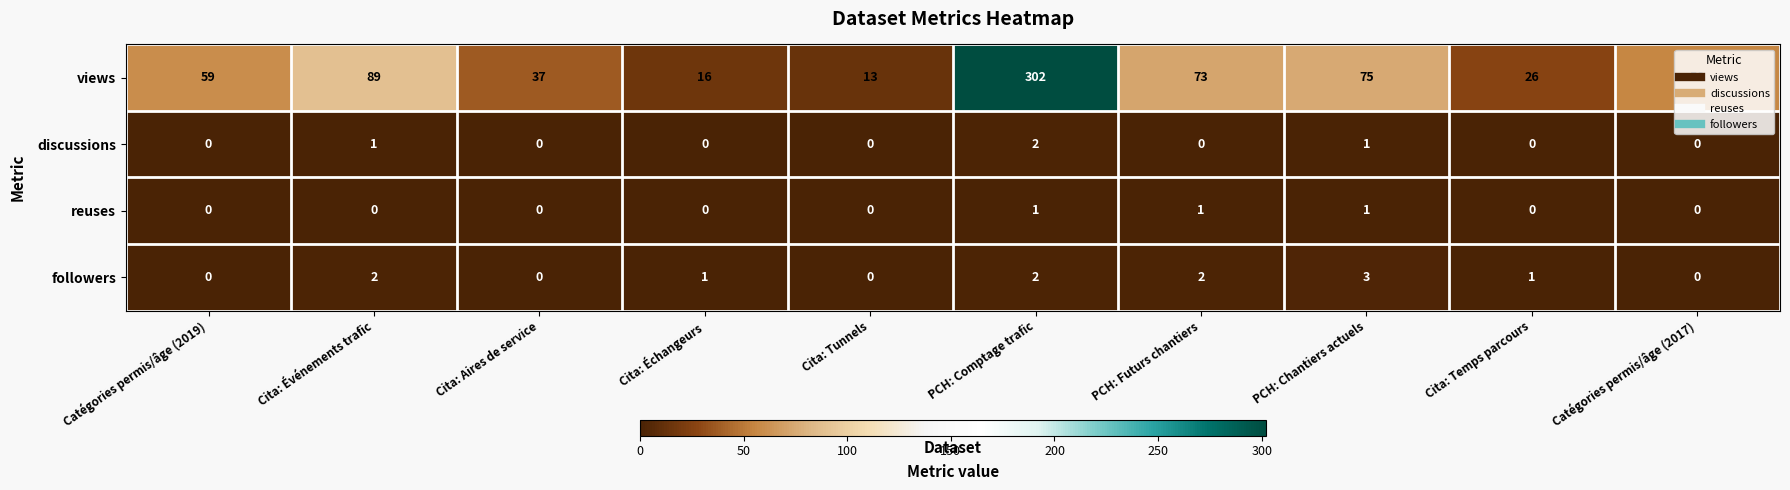

What is the greatest value displayed?

302